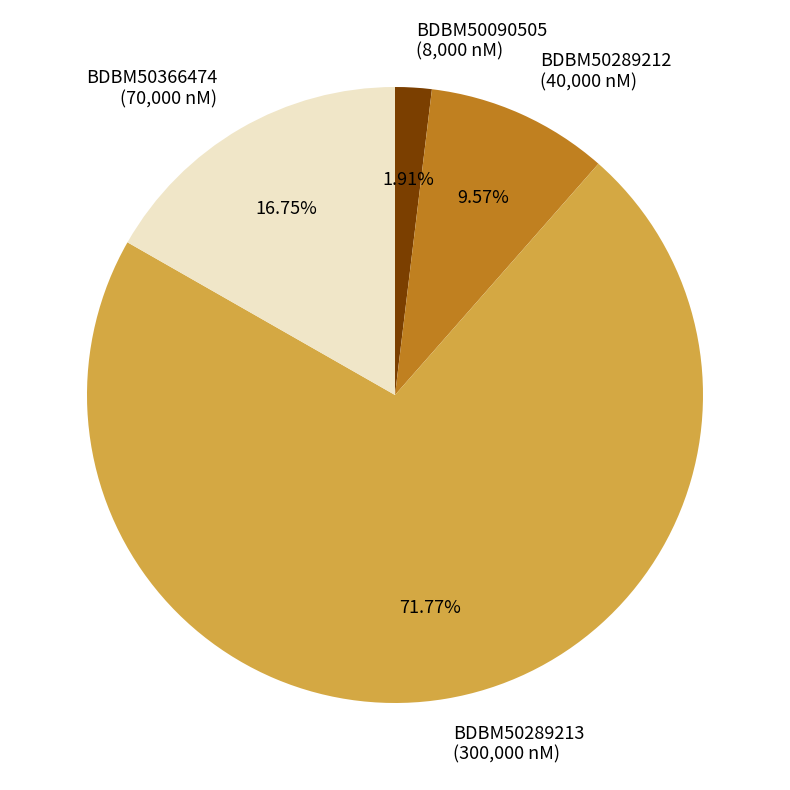

Is the sum of BDBM50366474 (70,000 nM) and BDBM50289212 (40,000 nM) greater than half?

No